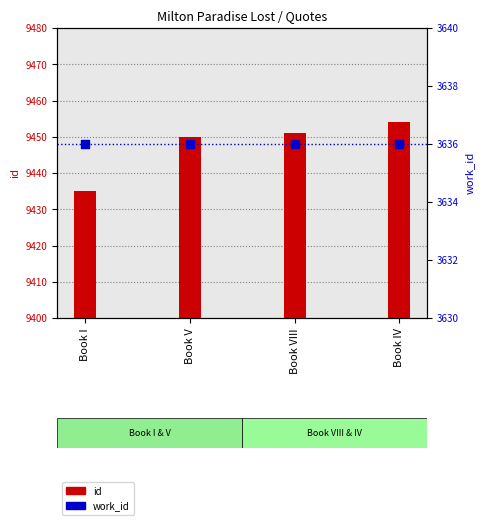

Which series reaches the maximum Y coordinate?

id